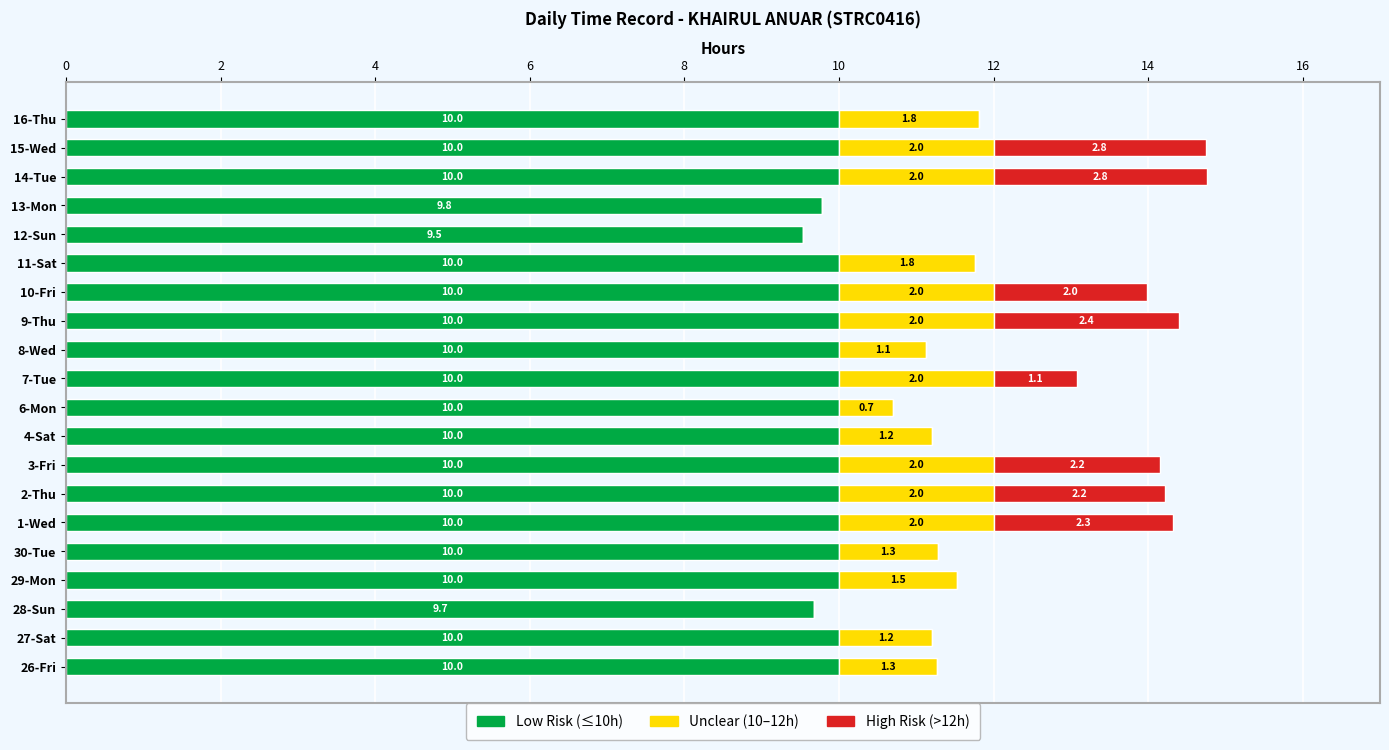

Where is Low Risk (≤10h) nearest to the value 9?

12-Sun